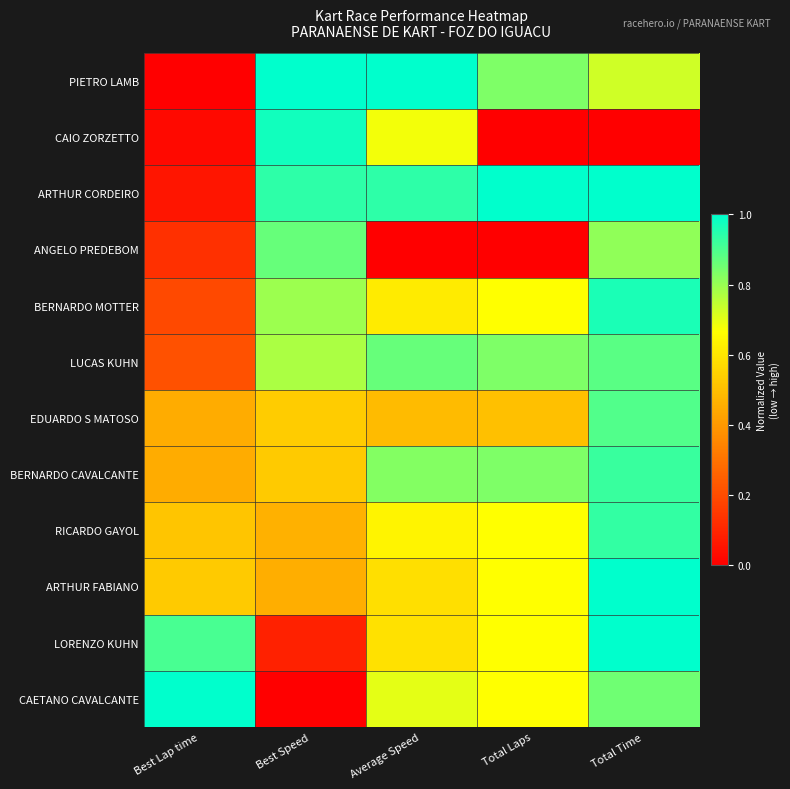

Which has a higher value, Best Speed or Average Speed?

Best Speed